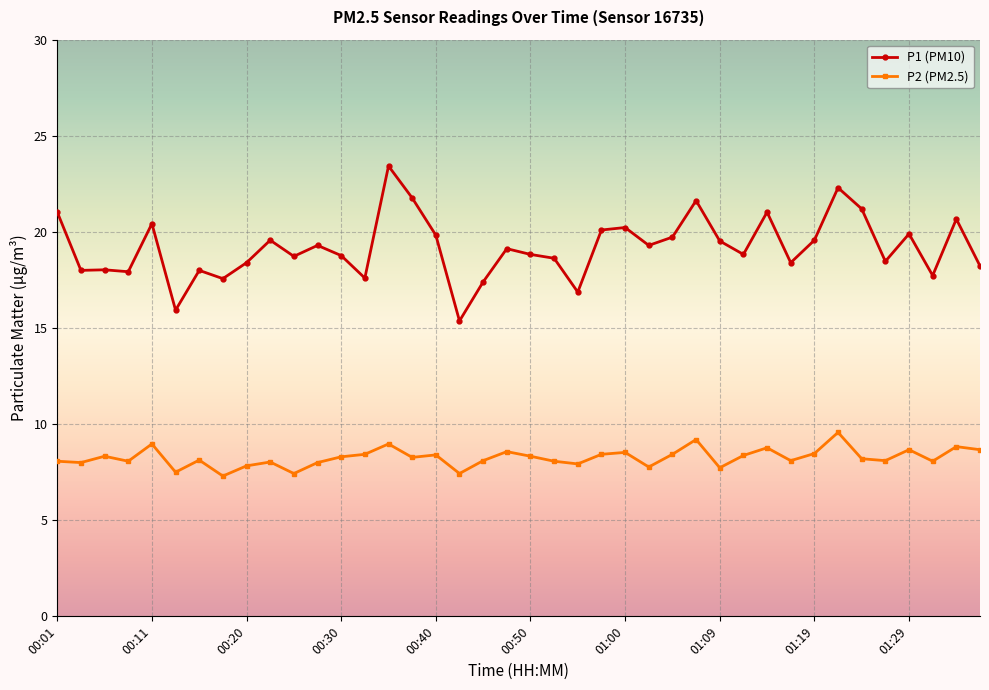

Rank the series by their maximum value, from highest to lowest.

P1 (PM10), P2 (PM2.5)